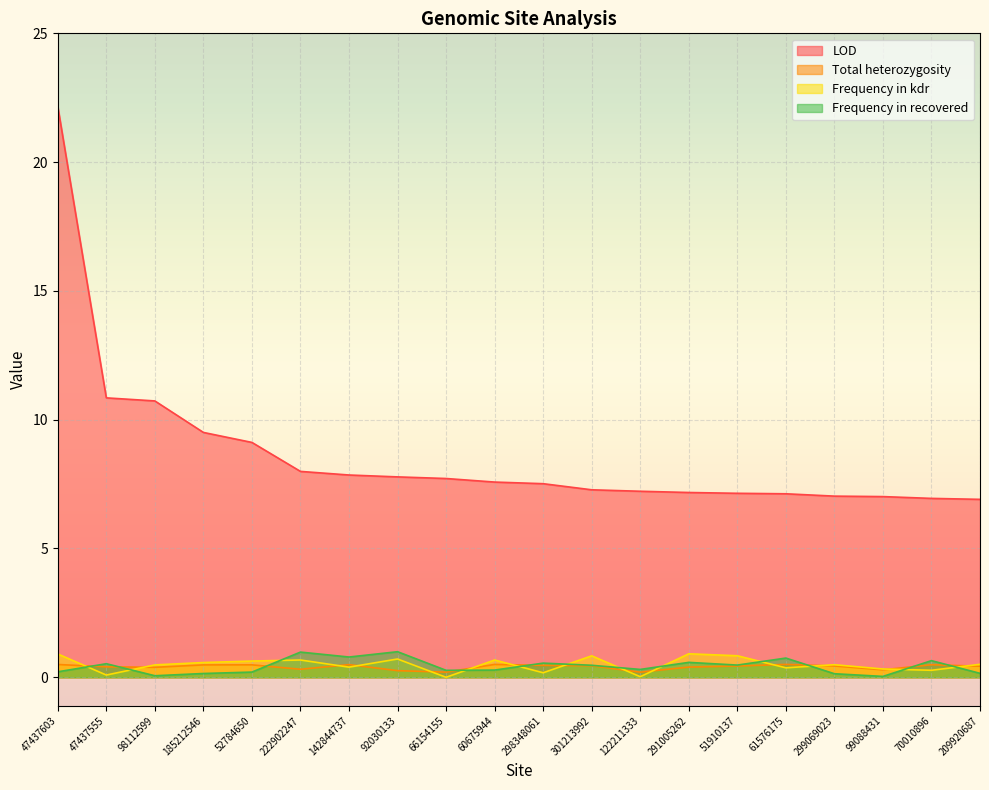

What is the average value of the LOD series?

8.6